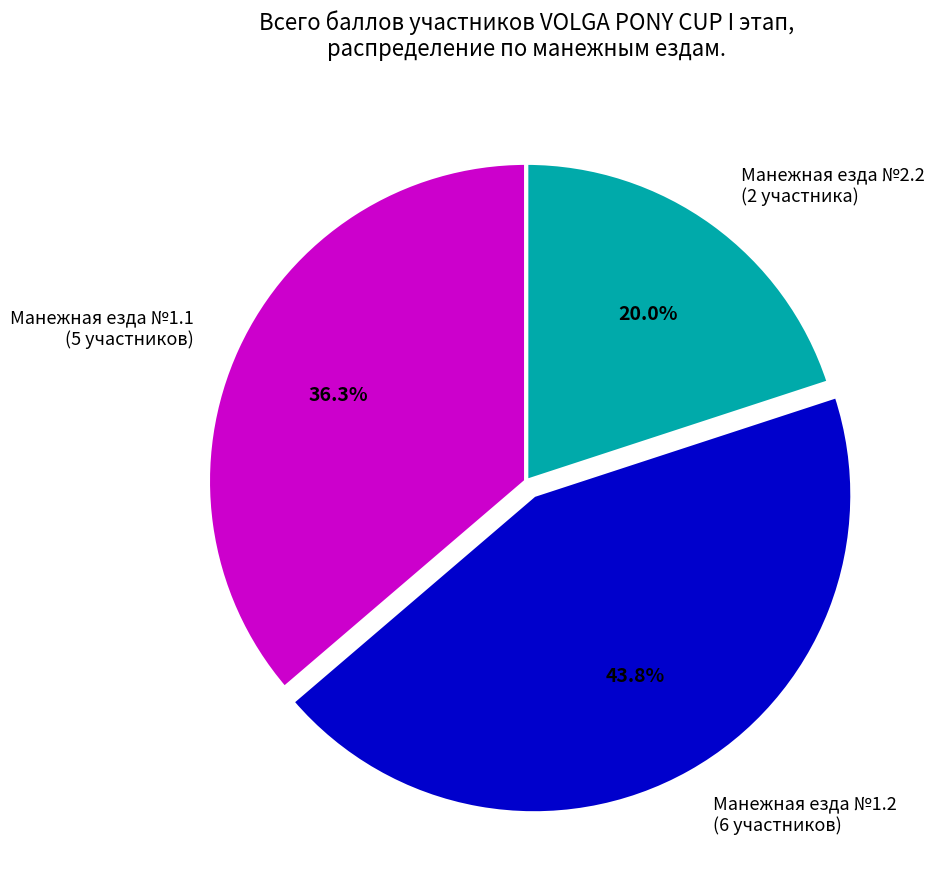

What is the smallest slice in the pie chart?

Манежная езда №2.2 (2 участника)